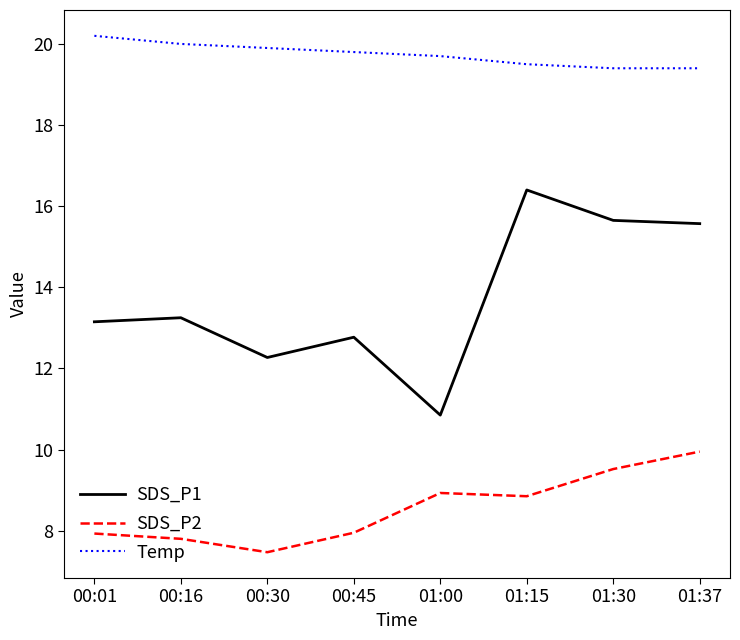

What is the total value across all series at 00:01?

41.3